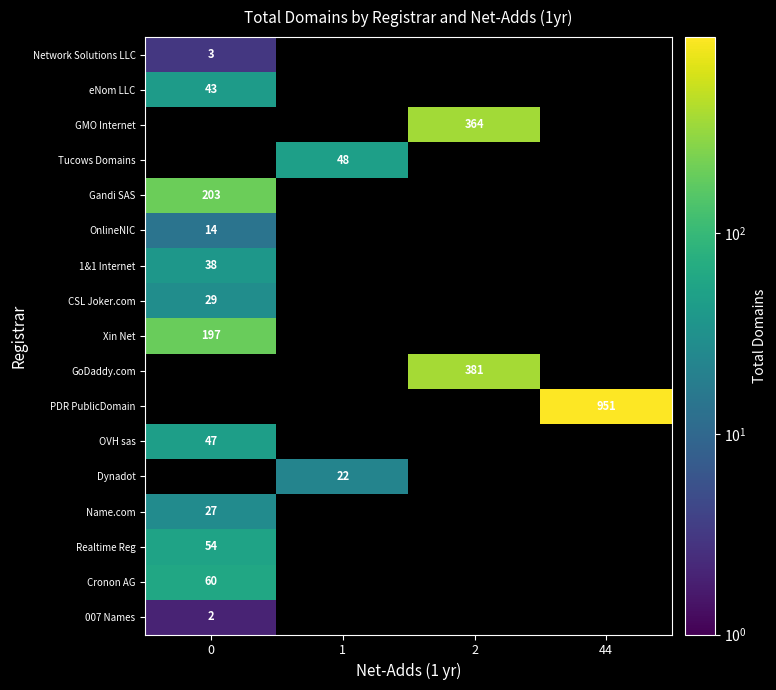

Is it true that OnlineNIC equals 4 at 0?

False